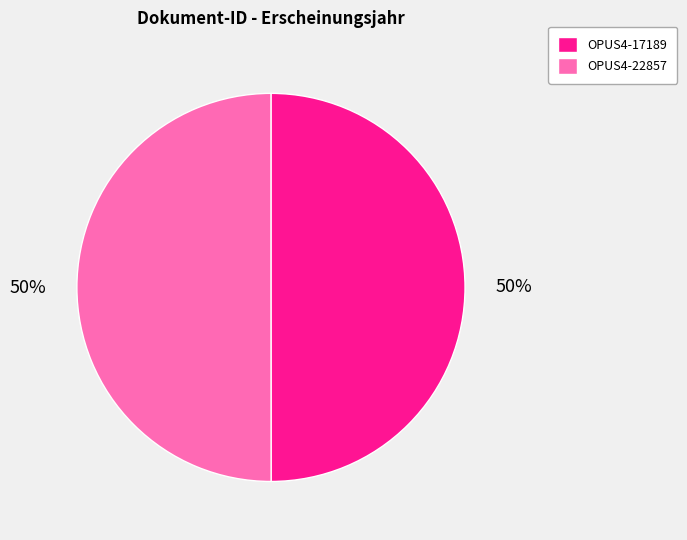

To the nearest percent, what is the average slice percentage?

50%